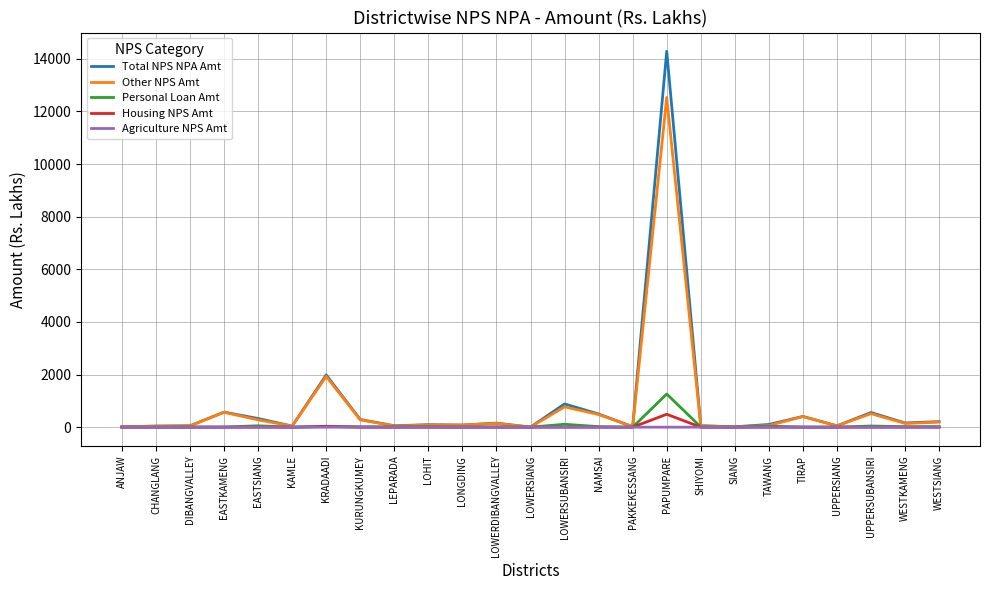

What is the maximum value for Personal Loan Amt?

1260.2